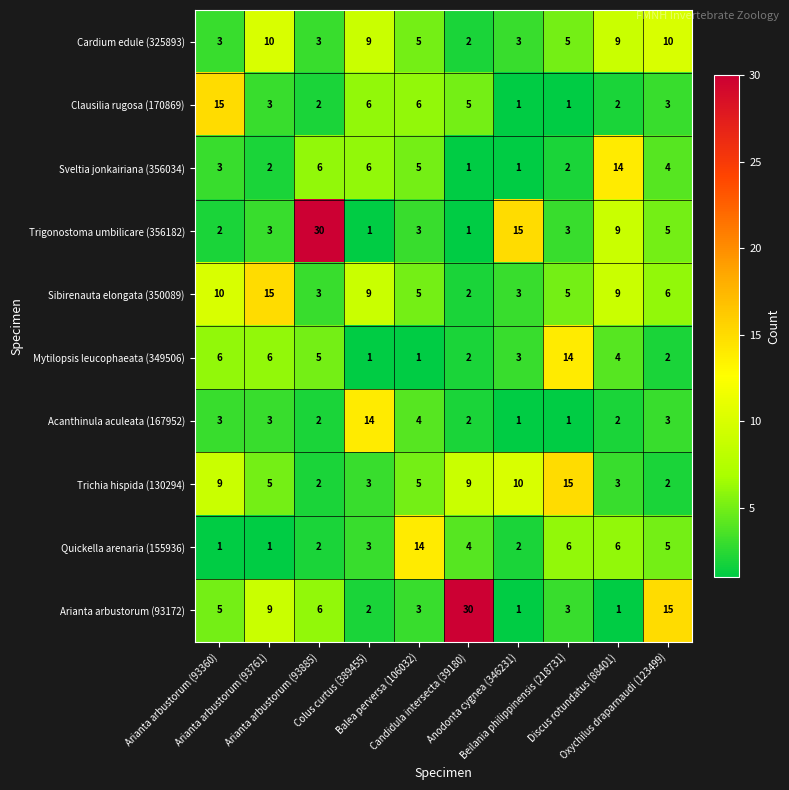

What is the sum of all Sveltia jonkairiana (356034) values?

44